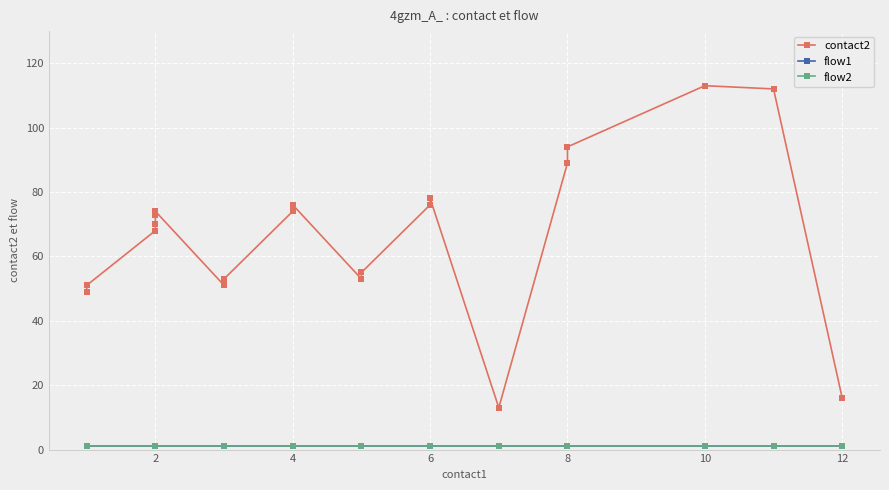

Count the number of data series in this chart.

3